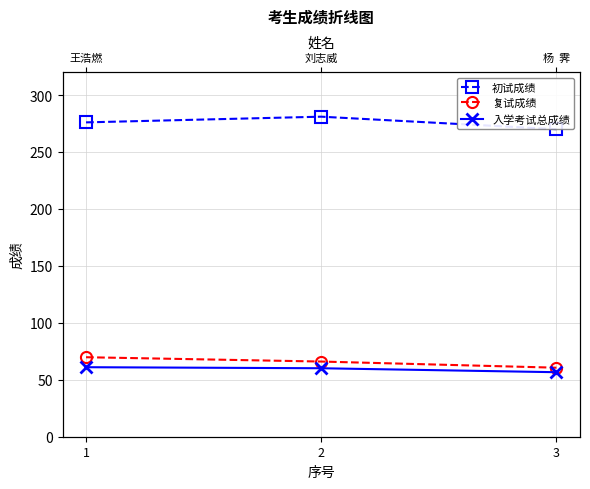

Reading left to right, what are all the values shown in this chart?

初试成绩: 276.0	281.0	270.0
复试成绩: 69.8	66.0	60.6
入学考试总成绩: 61.0	60.1	56.6